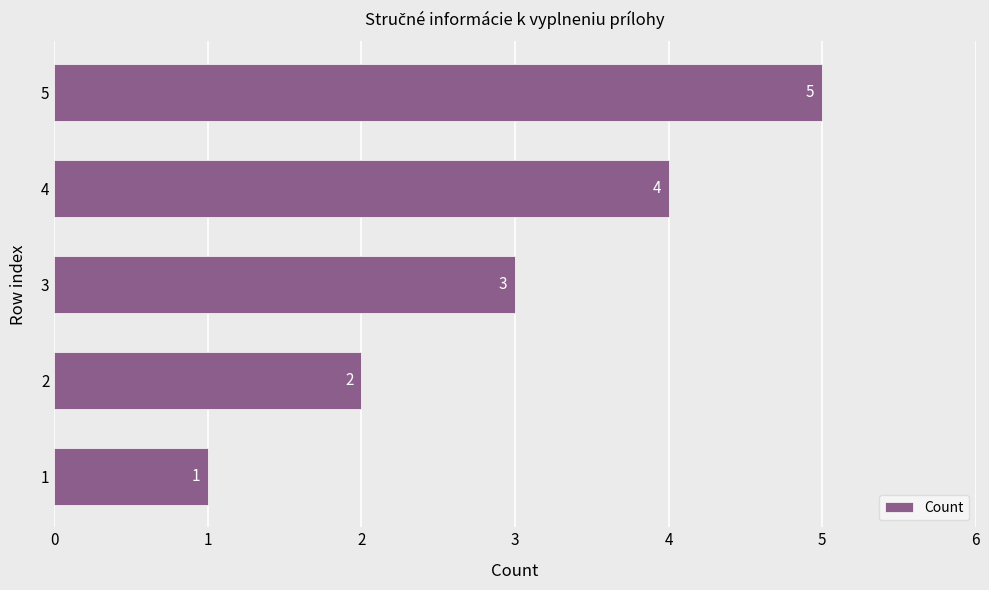

Rank the categories by value from highest to lowest.

5, 4, 3, 2, 1